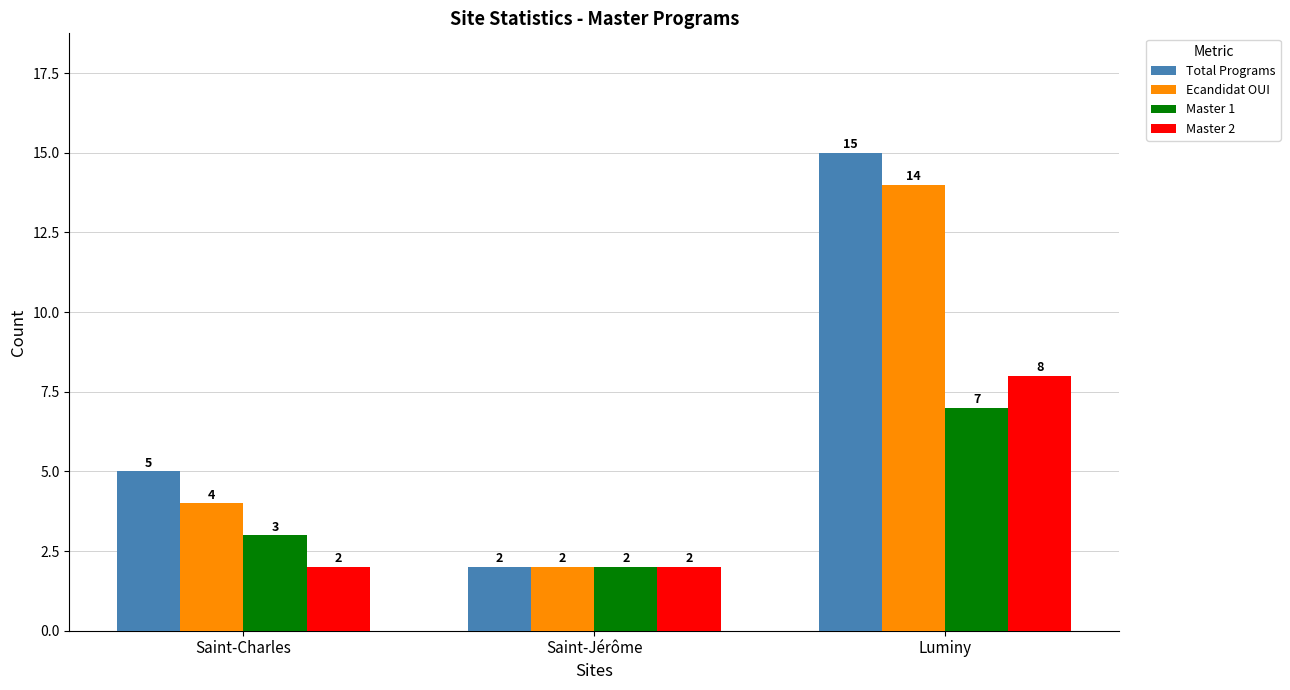

What is the sum of all Master 2 values?

12